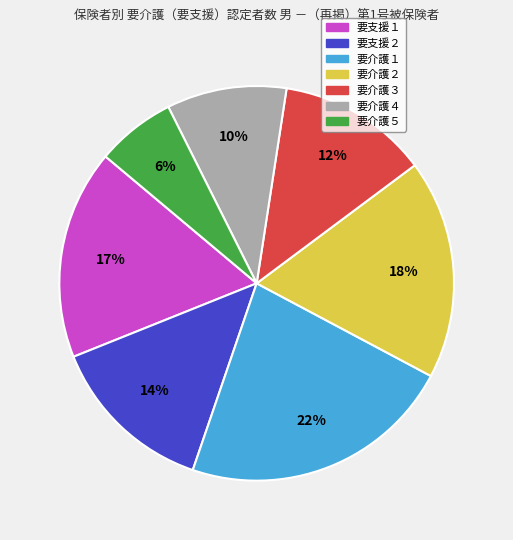

How many slices are in this pie chart?

7